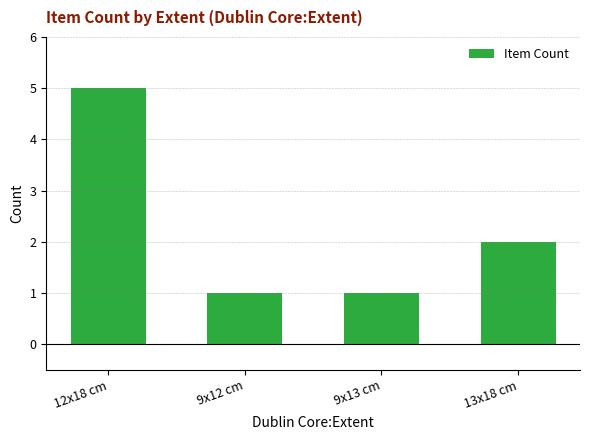

Is it true that the value at 13x18 cm is 2?

True